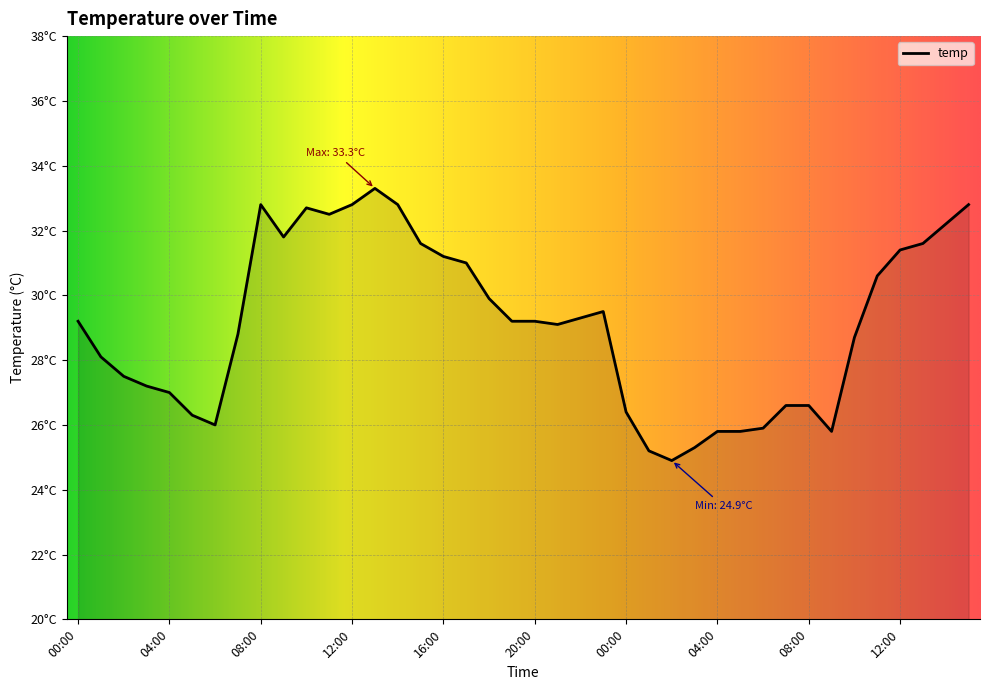

At which category does the chart reach its peak across all series?

13:00